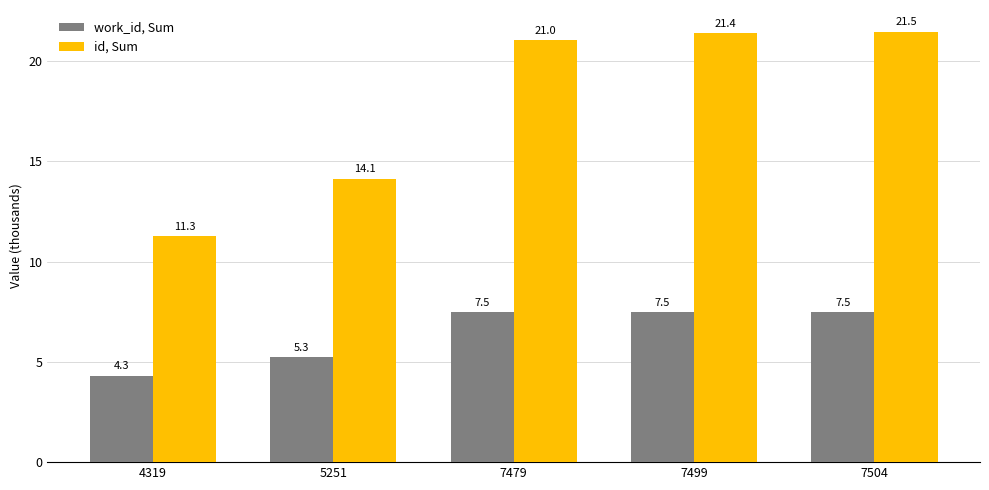

The value of work_id, Sum at 5251 is 5.3. True or false?

True